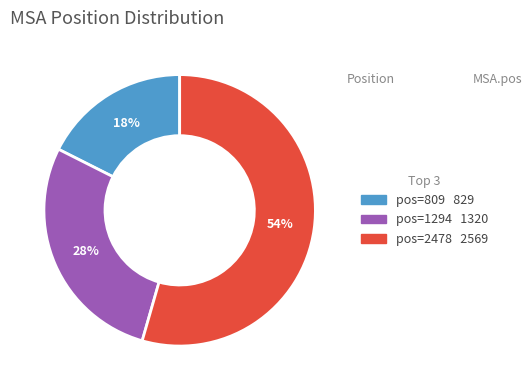

How many segments does this pie chart have?

3